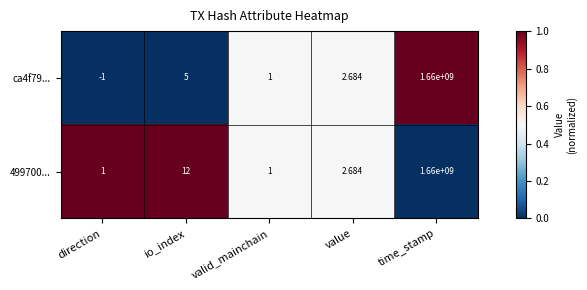

Rank the categories by ca4f79... value from highest to lowest.

time_stamp, io_index, value, valid_mainchain, direction